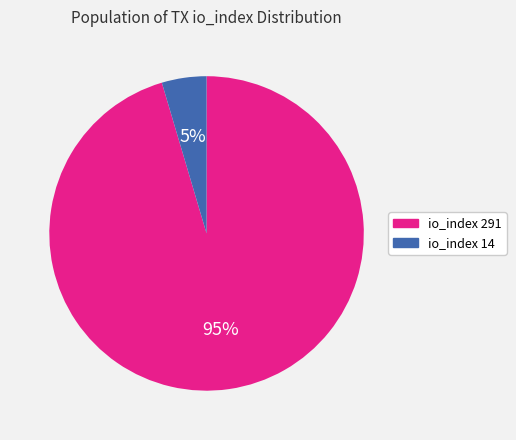

Does io_index 291 represent more than half of the total?

Yes